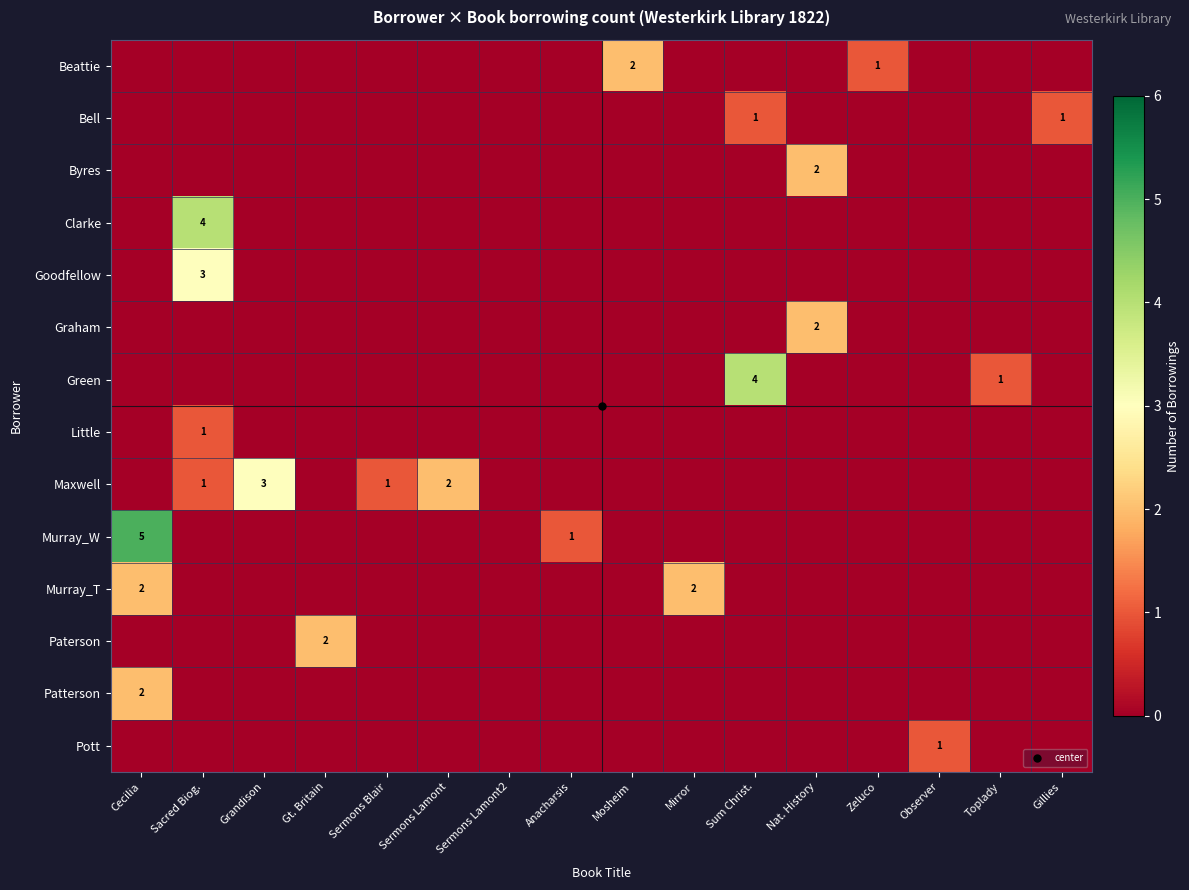

How many values in the Byres series exceed 0?

1